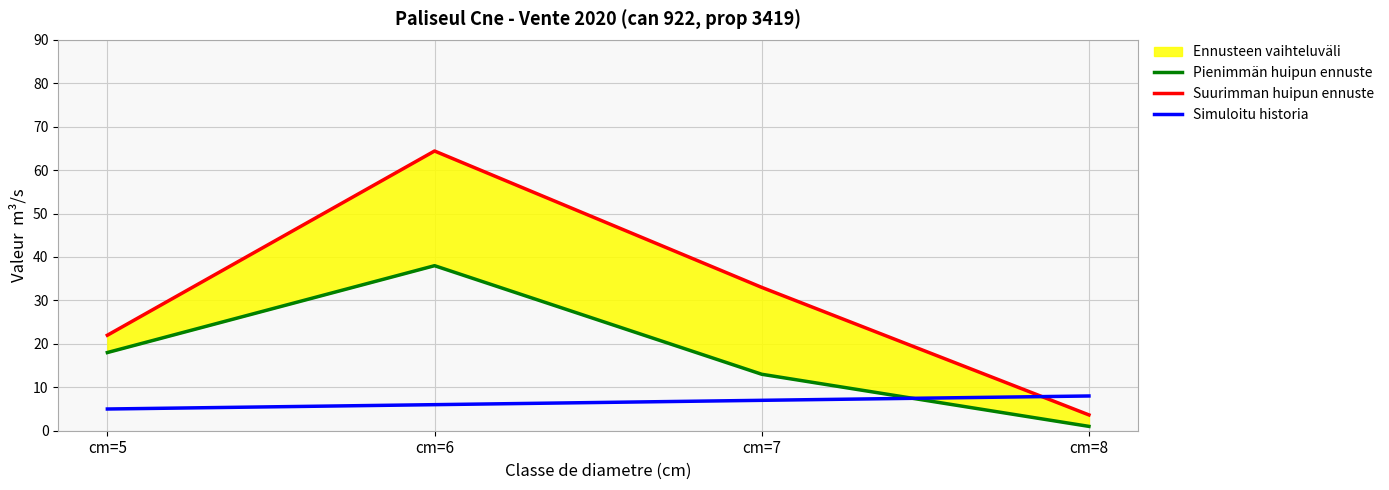

What is the difference between the maximum and second lowest values in the Pienimmän huipun ennuste series?

25.0